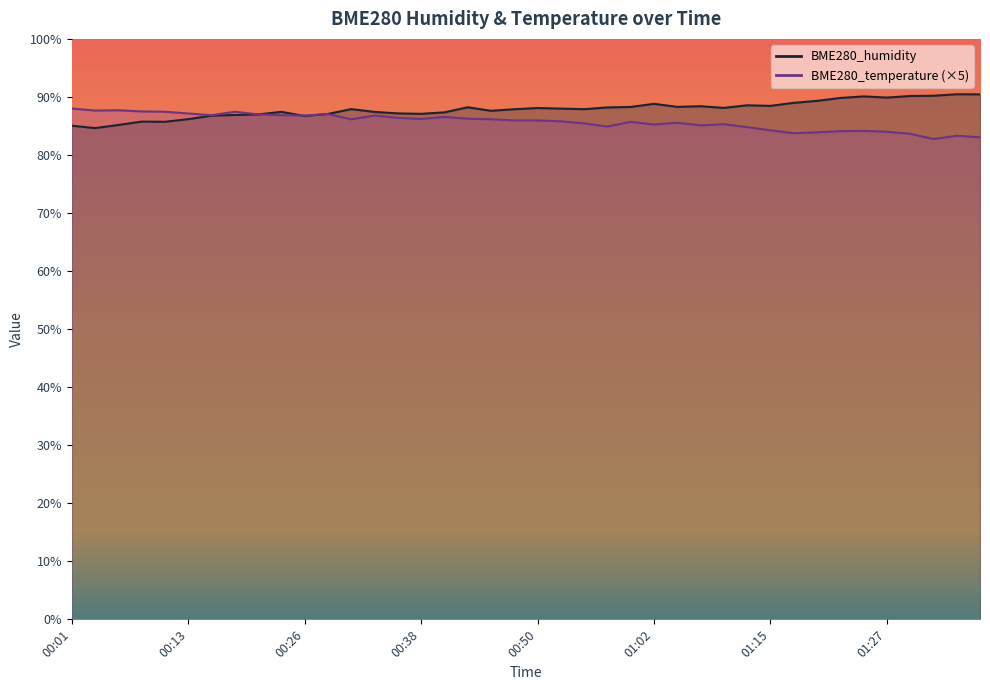

What is the label of the 28th point from the right?

00:31